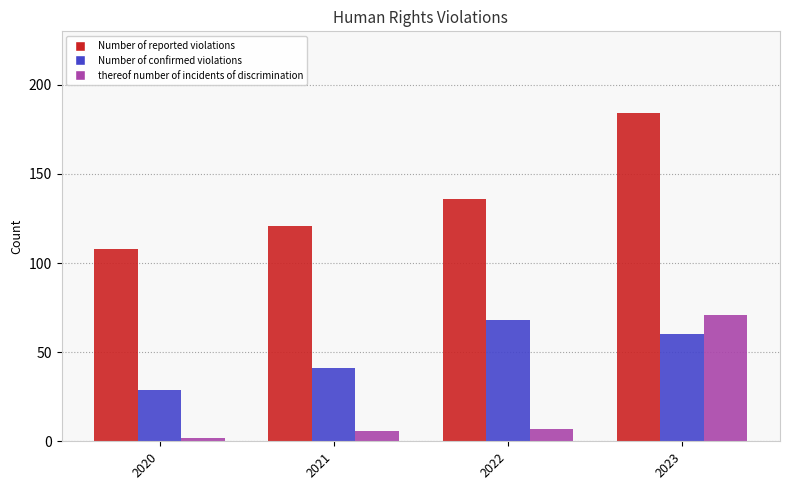

Rank the series at 2020 from lowest to highest value.

thereof number of incidents of discrimination, Number of confirmed violations, Number of reported violations